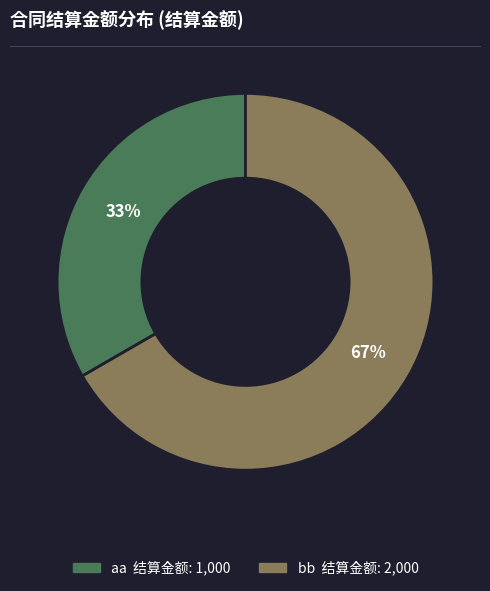

What is the majority slice?

bb